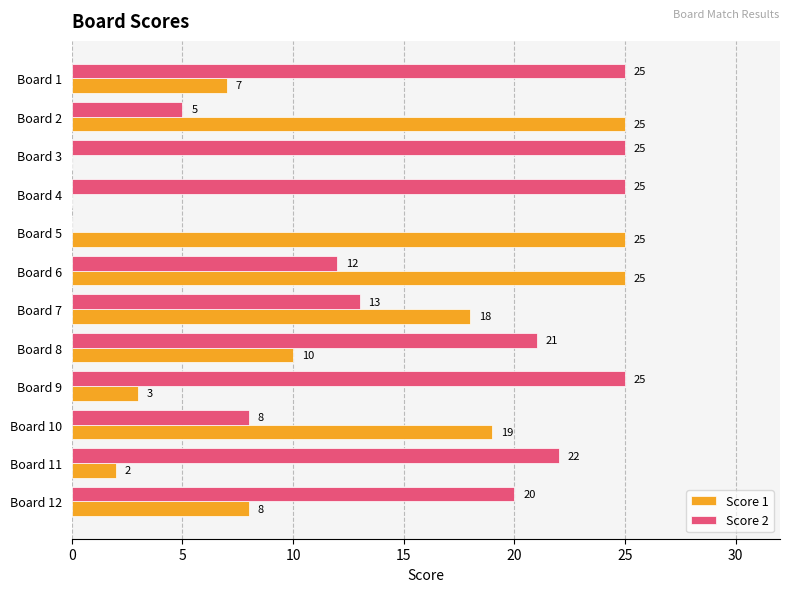

What are all the series names shown in the legend?

Score 1, Score 2